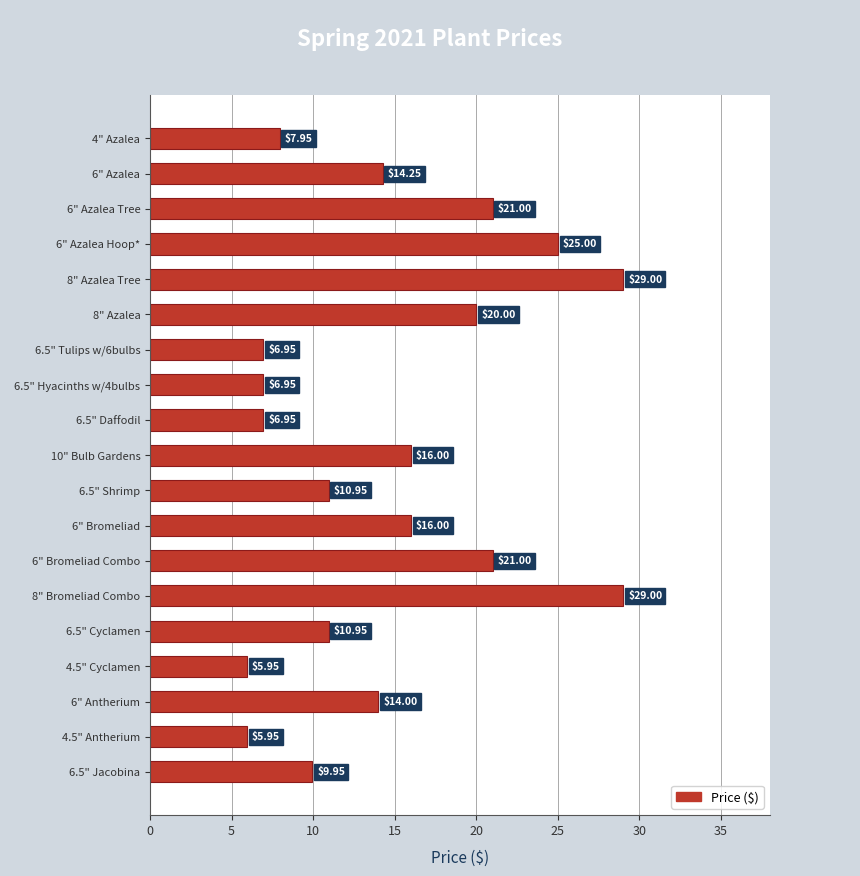

What is the ratio of the value at 8" Azalea to the value at 6" Bromeliad Combo?

1.0